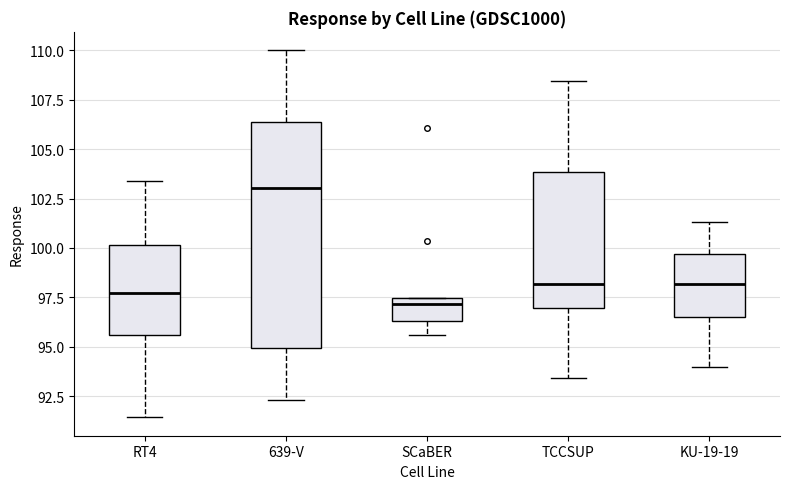

Which box has the lowest median line?

SCaBER